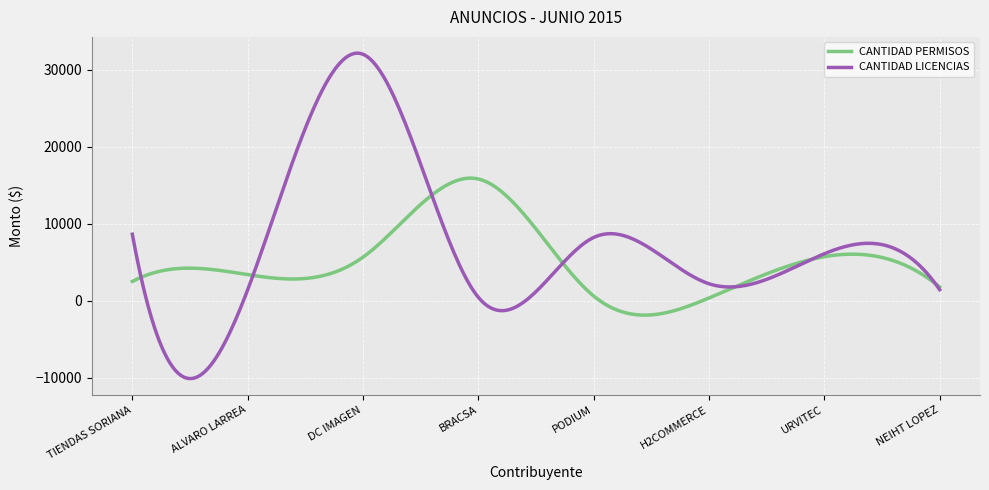

What is the difference between the second highest and second lowest values in the CANTIDAD LICENCIAS series?

42222.3